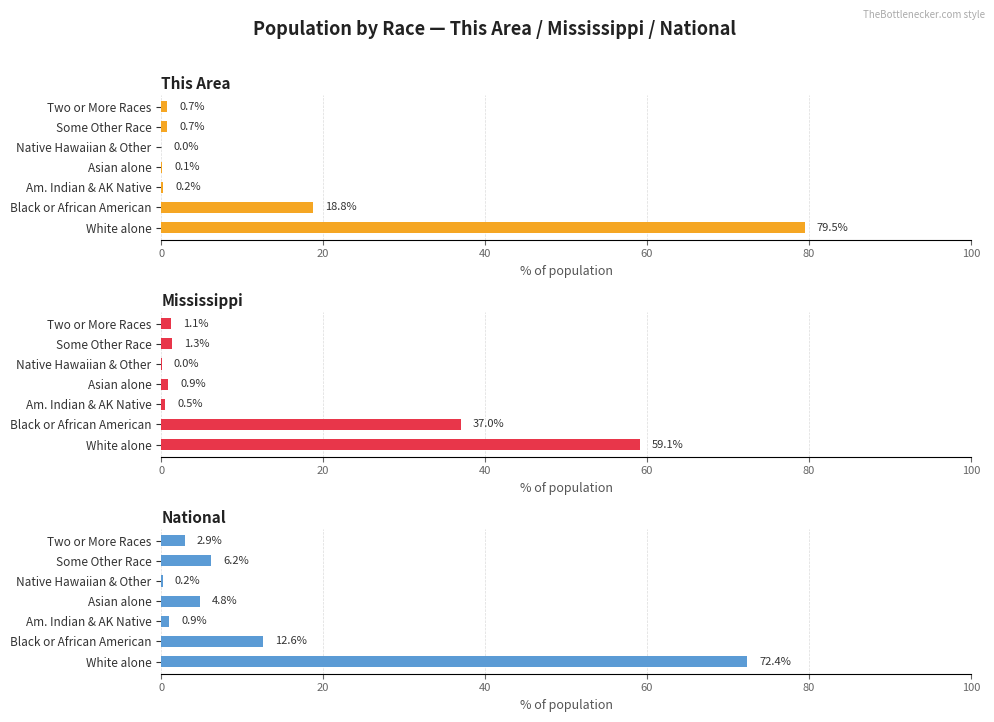

What is the spread (max minus min) of values at Black or African American?

24.4